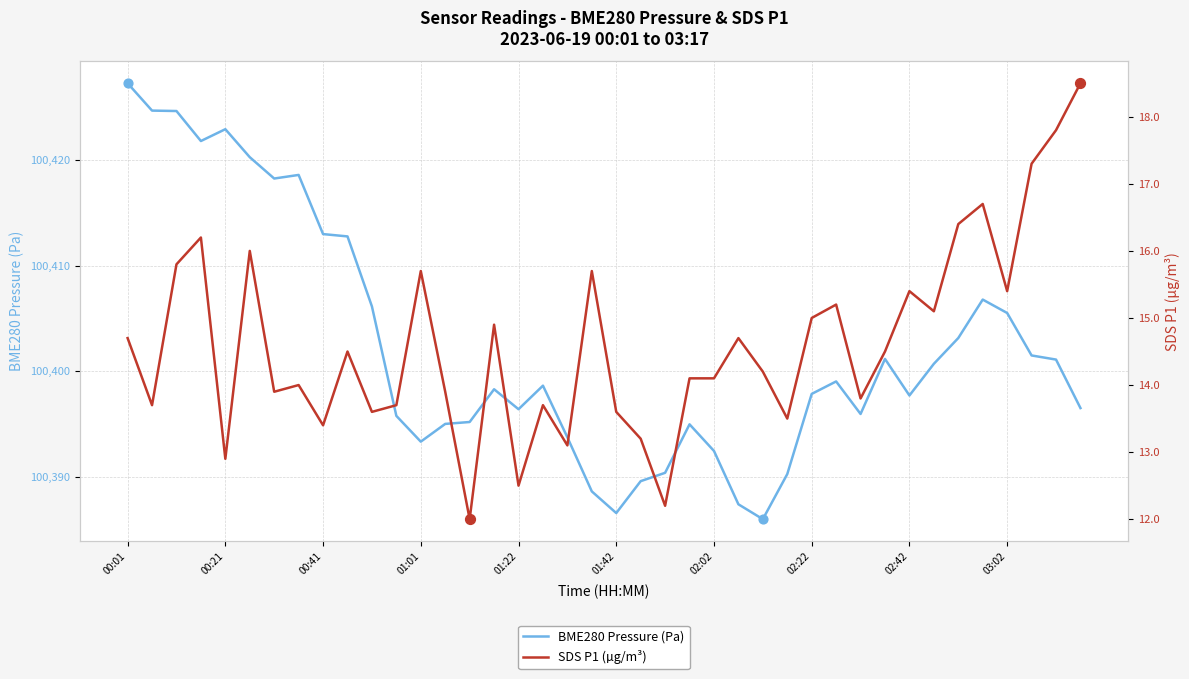

Which series has the largest total across all categories?

BME280 Pressure (Pa)